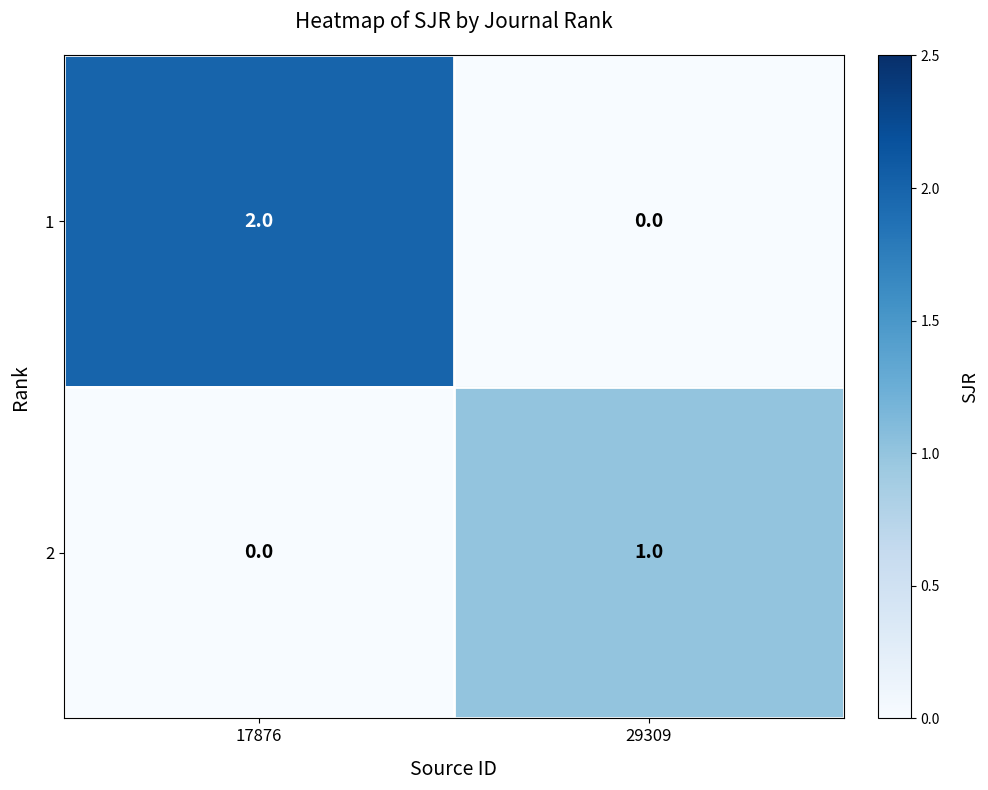

Which series has the largest total across all categories?

1